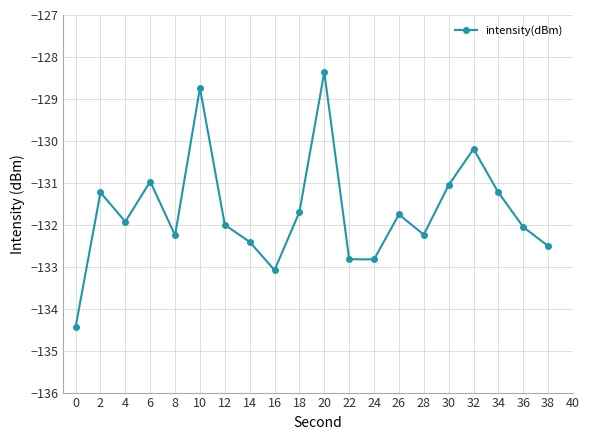

What is the difference between the maximum and minimum values?

6.1